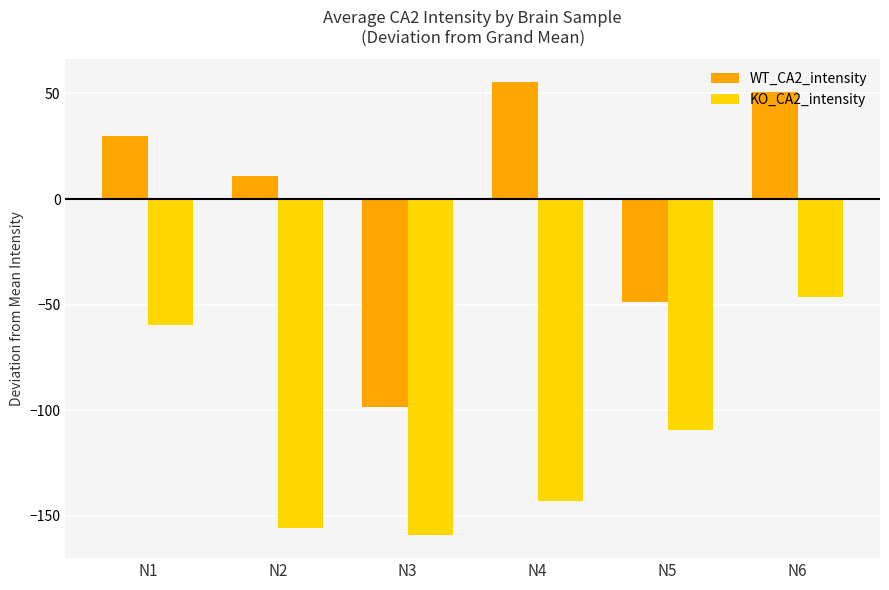

Rank the series by their average value, from lowest to highest.

KO_CA2_intensity, WT_CA2_intensity